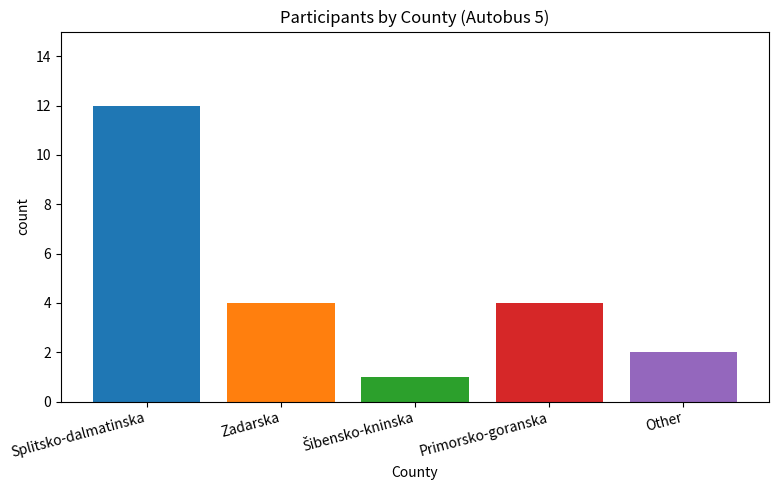

What is the greatest value displayed?

12